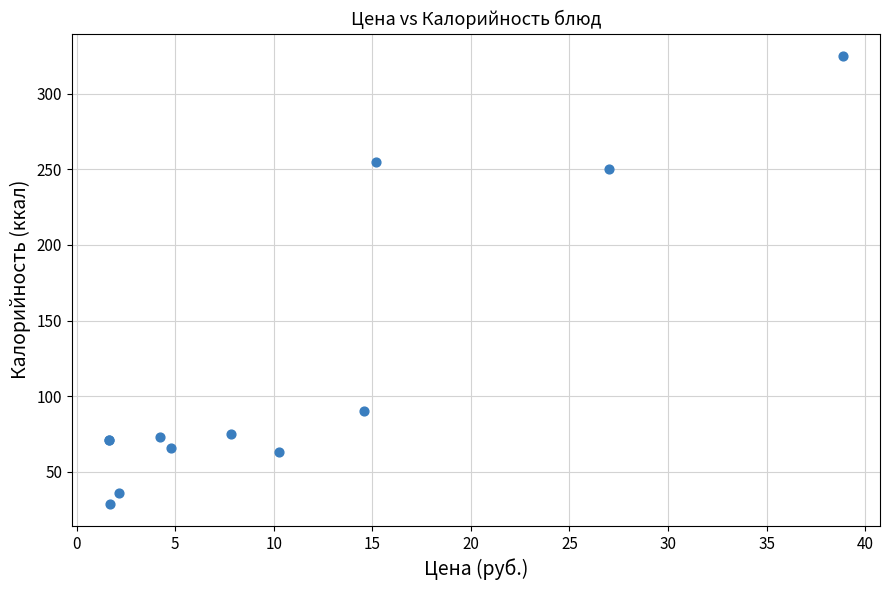

What Y value in the scatter plot is closest to 177?

250